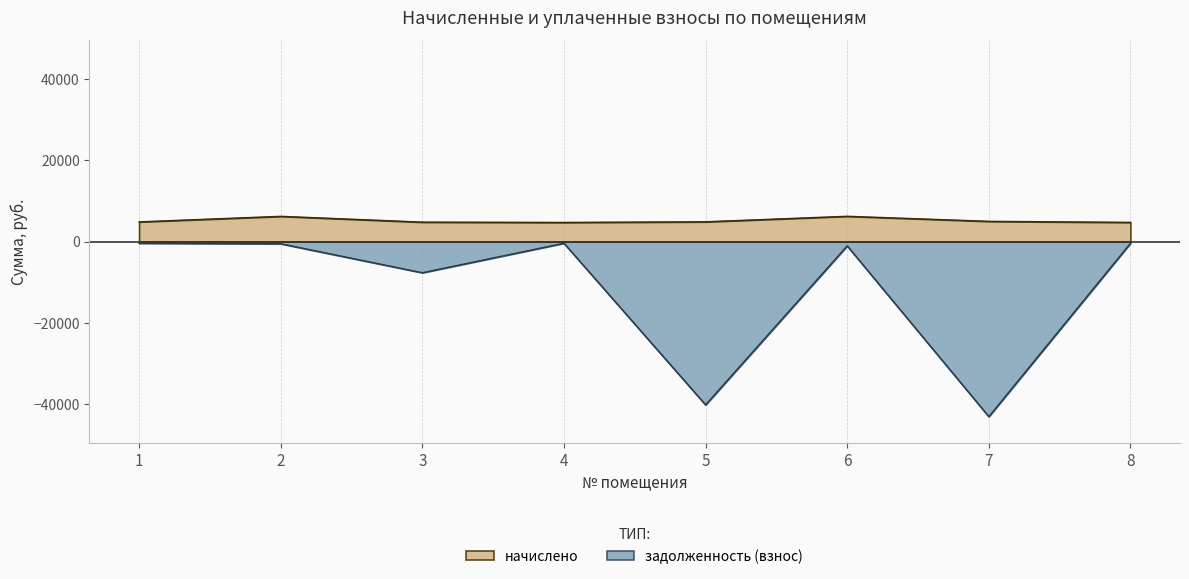

What is the value of the задолженность (взнос) point at the 2nd from the left?

-519.2